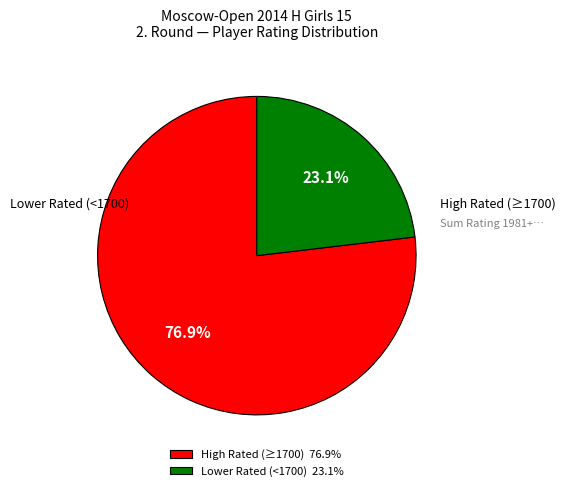

Rank the categories by value from lowest to highest.

Lower Rated (<1700) 23.1%, High Rated (≥1700) 76.9%